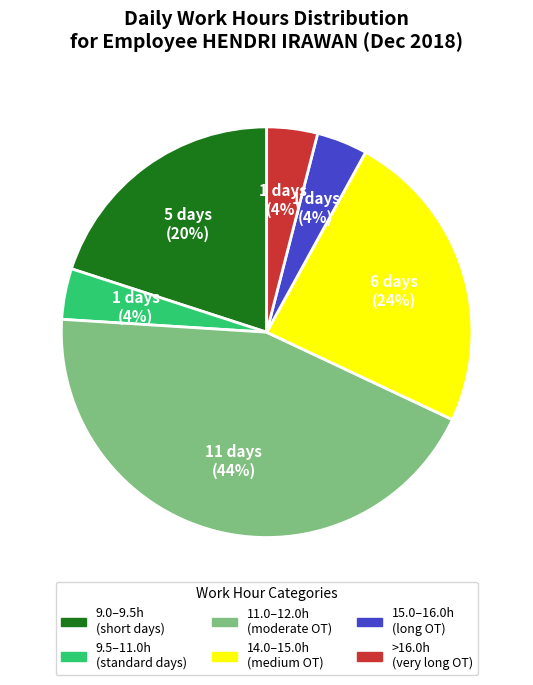

Is there any slice that represents more than half of the pie?

No